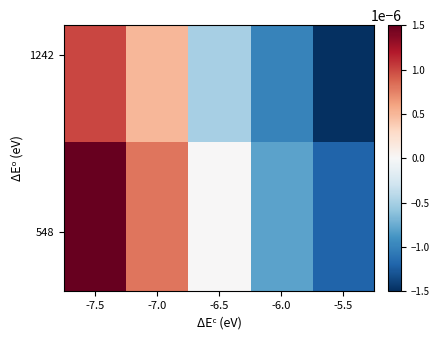

Which series has the largest range (max minus min)?

548